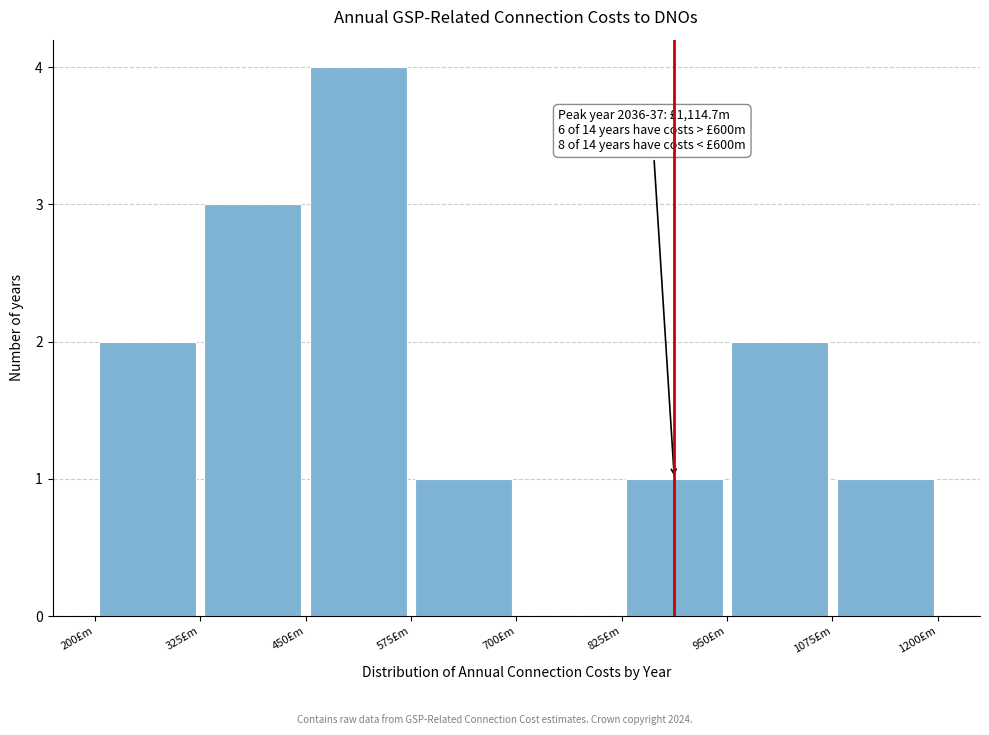

Which range on the x-axis has the tallest bar?

450 to 575